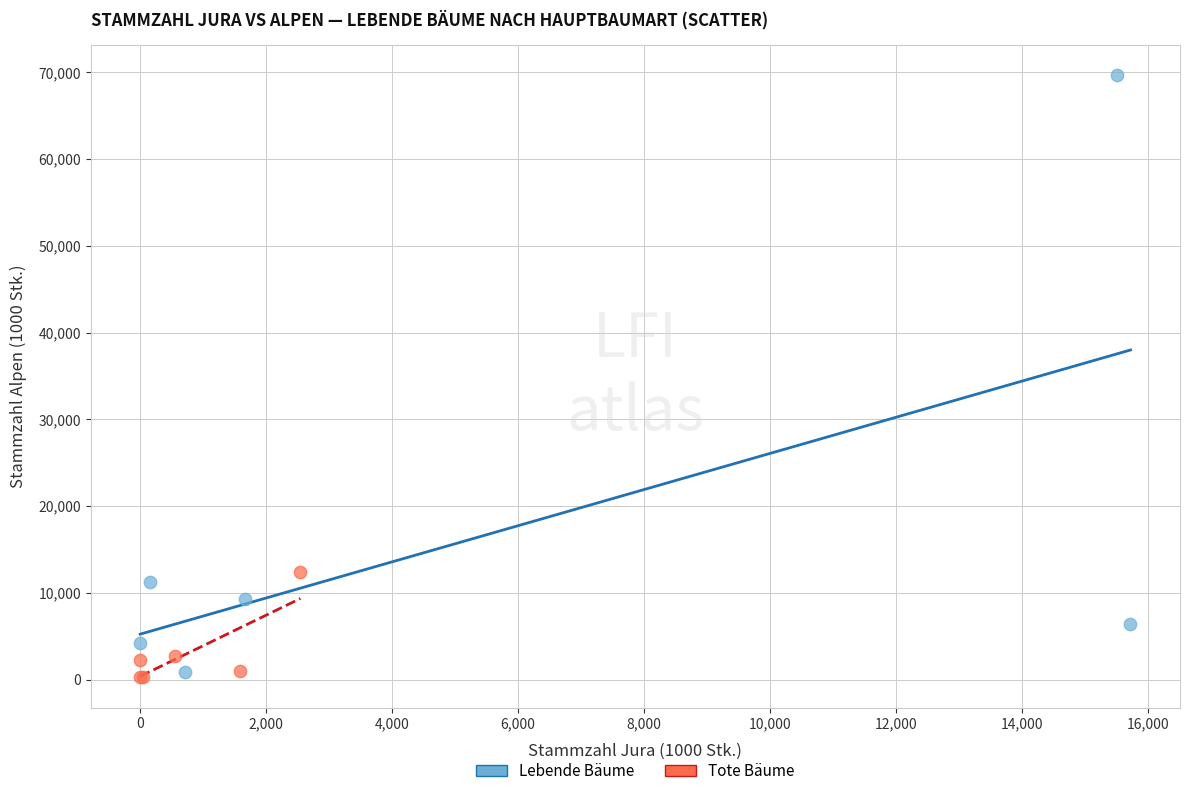

Which series has the largest Y range (max minus min)?

Lebende Bäume